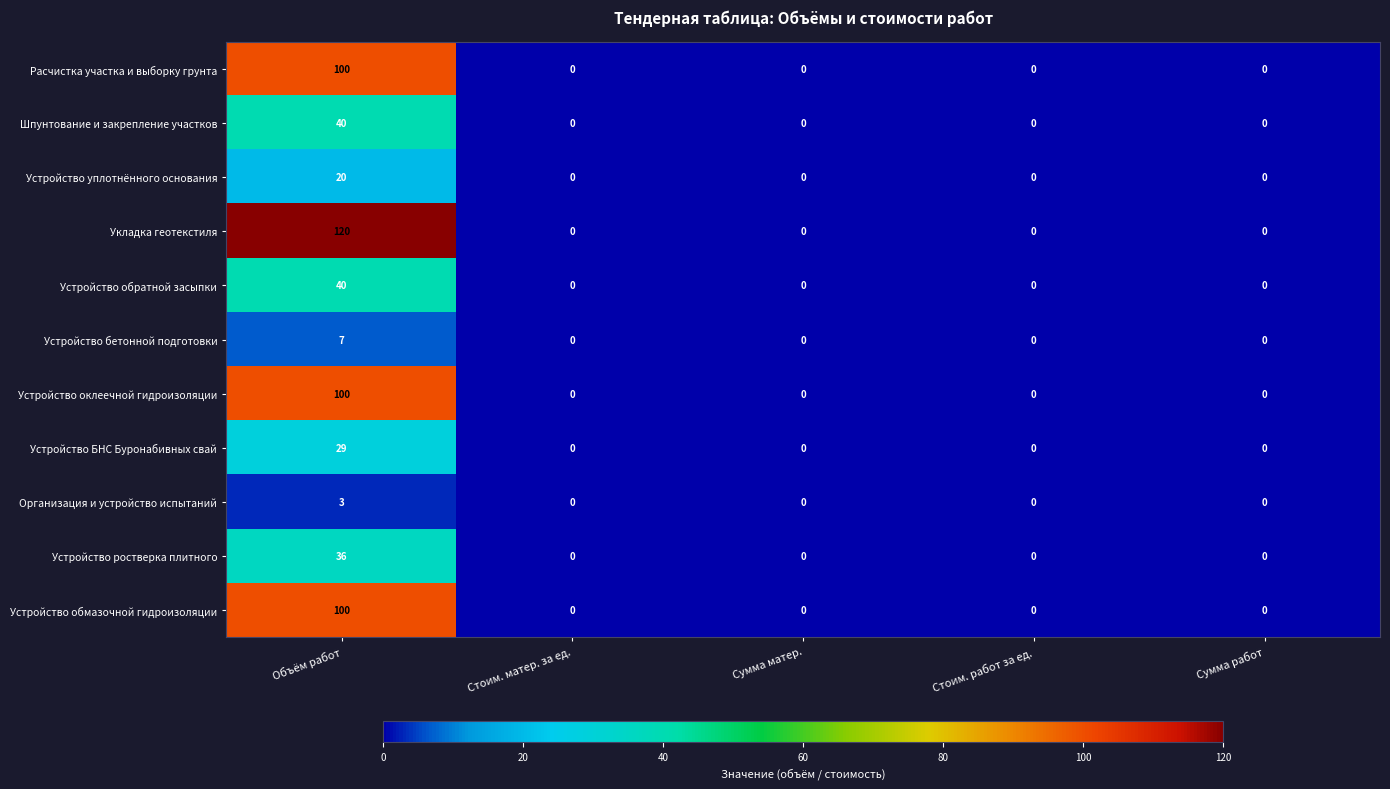

Which series has the largest range (max minus min)?

Укладка геотекстиля